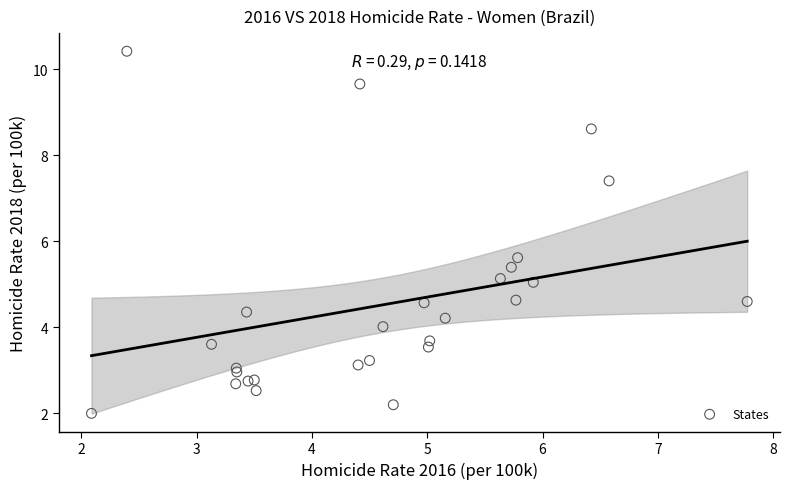

What Y value in the scatter plot is closest to 6?

5.6